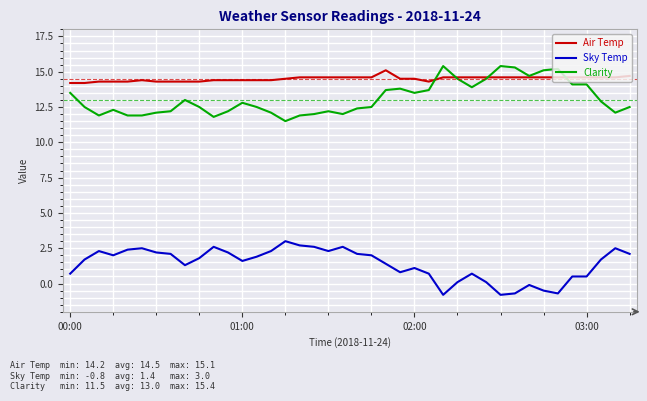

Which series has the largest total across all categories?

Air Temp